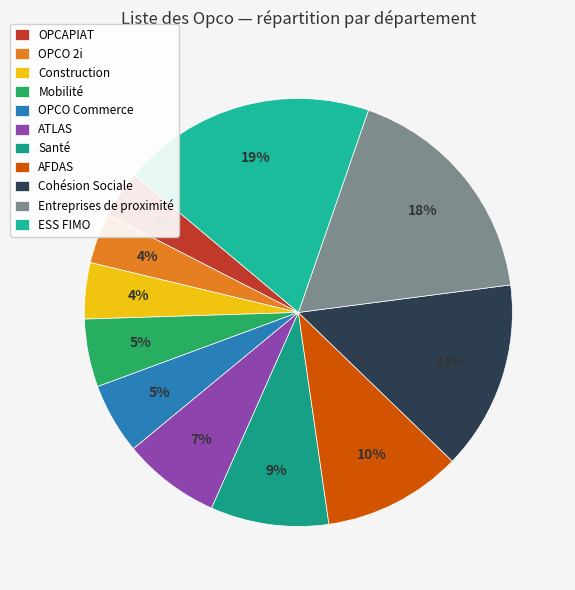

Does any single category account for the majority?

No